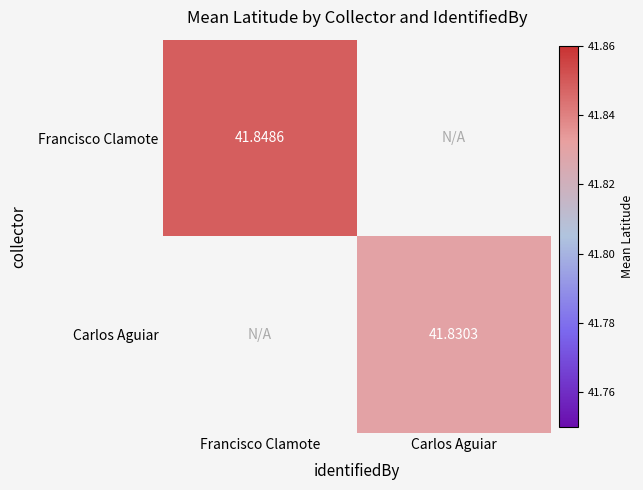

Is the value of Francisco Clamote at Carlos Aguiar greater than the value of Carlos Aguiar at Carlos Aguiar?

No